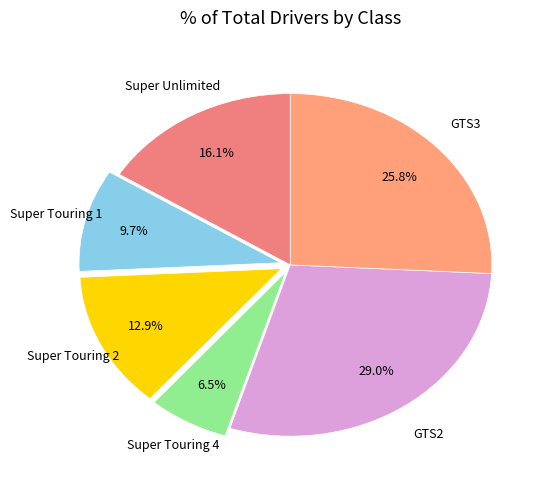

How many slices are in this pie chart?

6